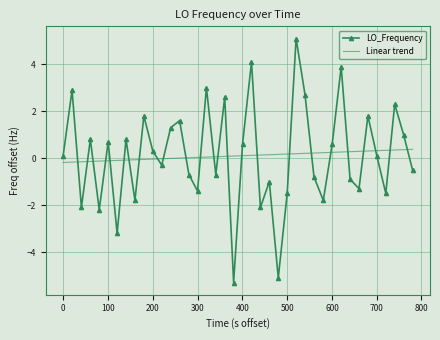

Which series has the widest spread of values?

LO_Frequency